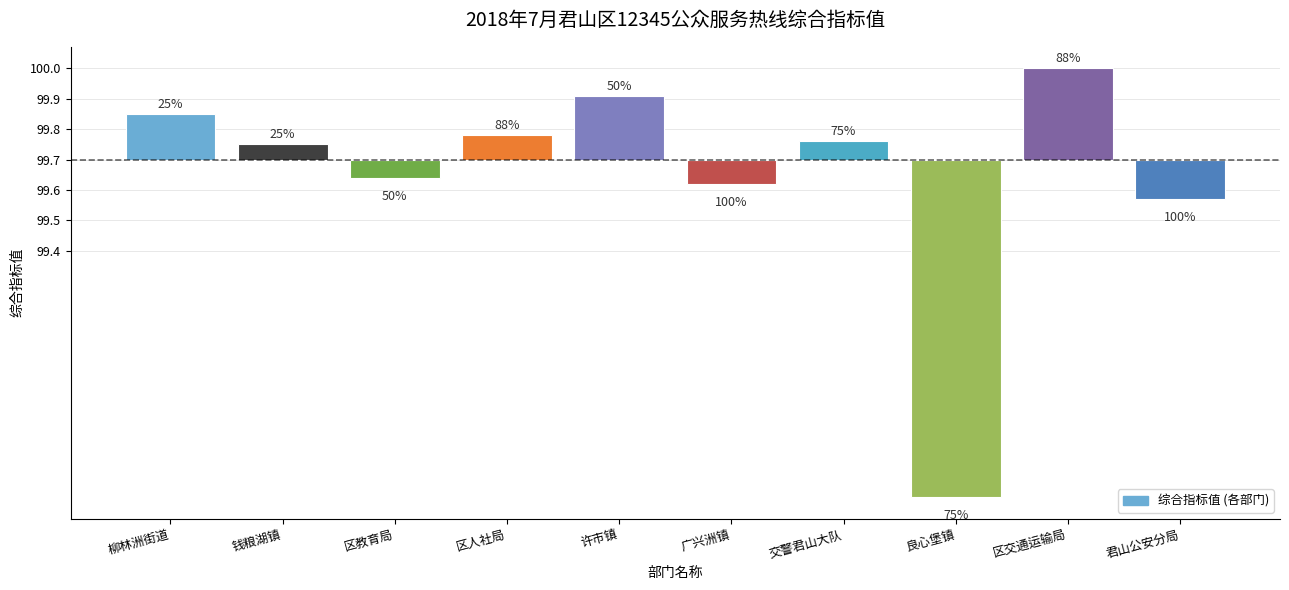

Does the chart contain any negative values?

Yes